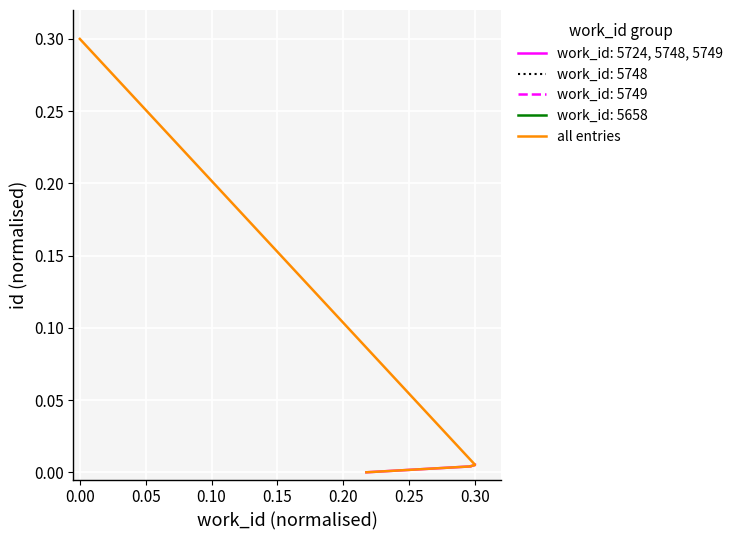

How many lines are shown in the chart?

1